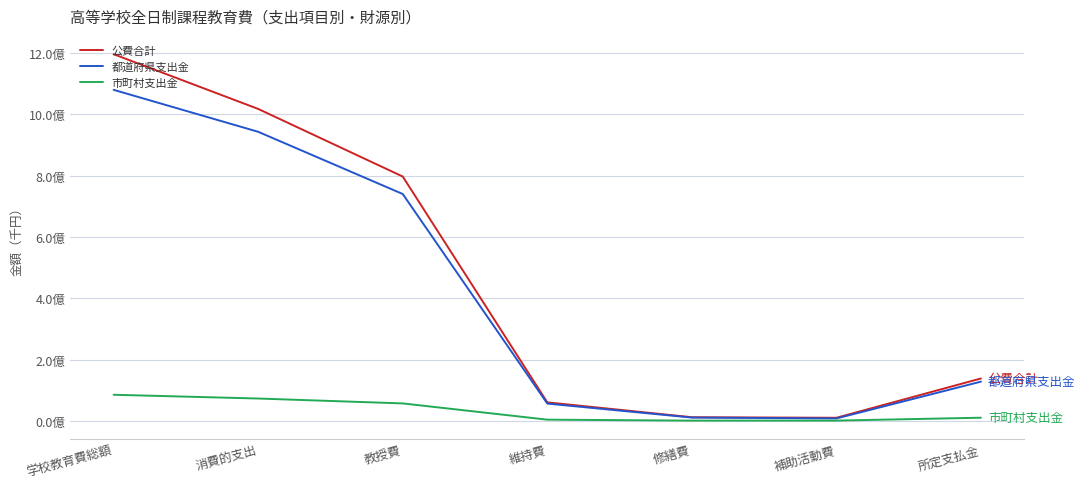

Which has a higher value, 維持費 or 修繕費?

維持費